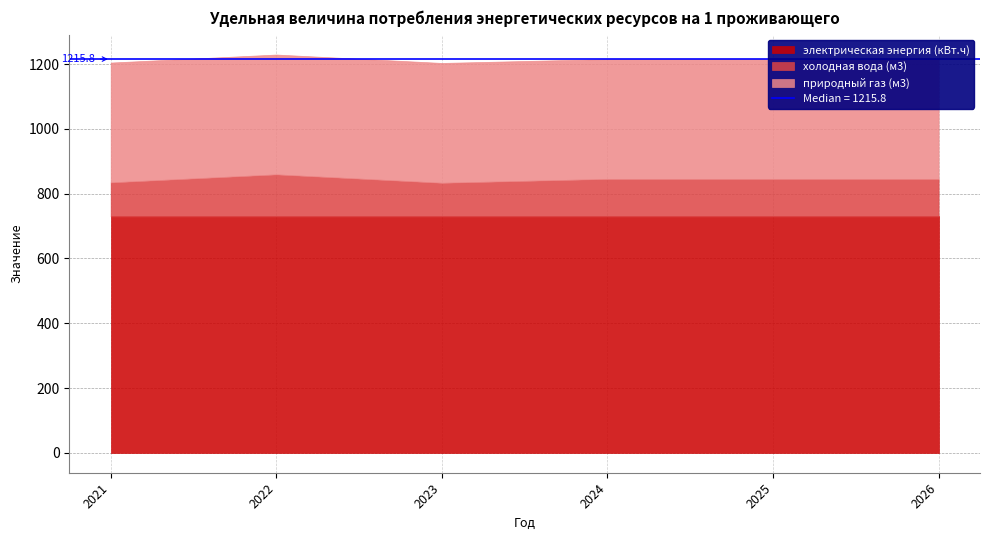

Is the value of природный газ (м3) at 2024 greater than the value of электрическая энергия (кВт.ч) at 2024?

No